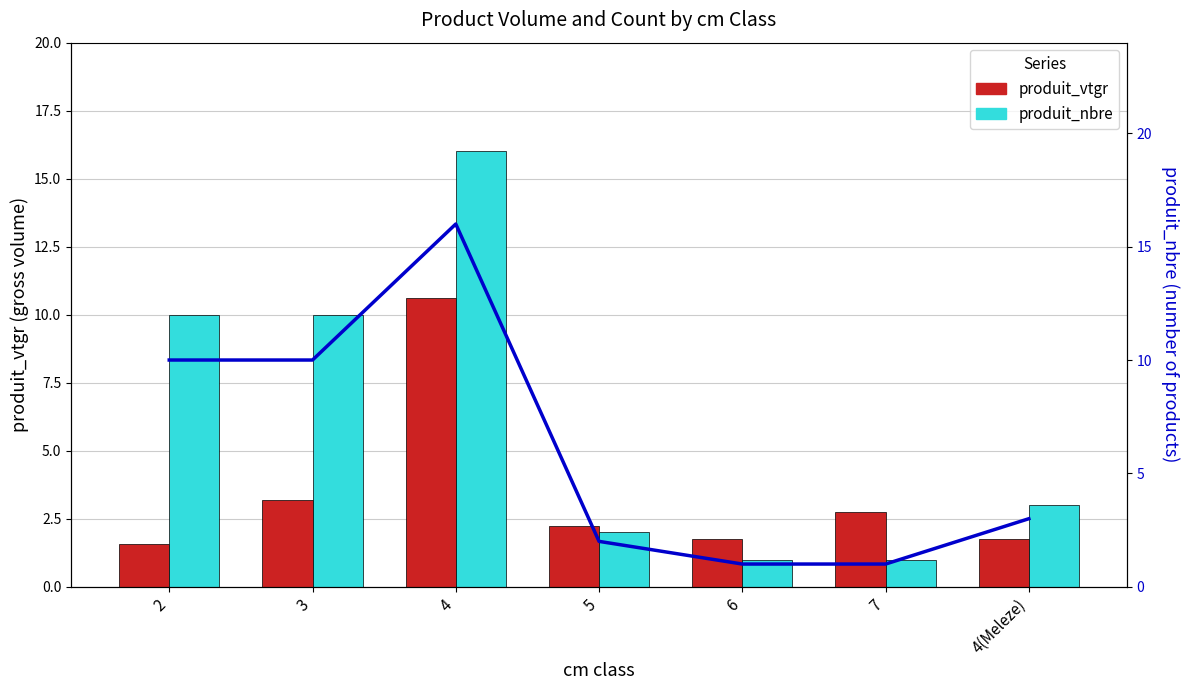

What is the difference between the produit_nbre values at 4 and 5?

14.0